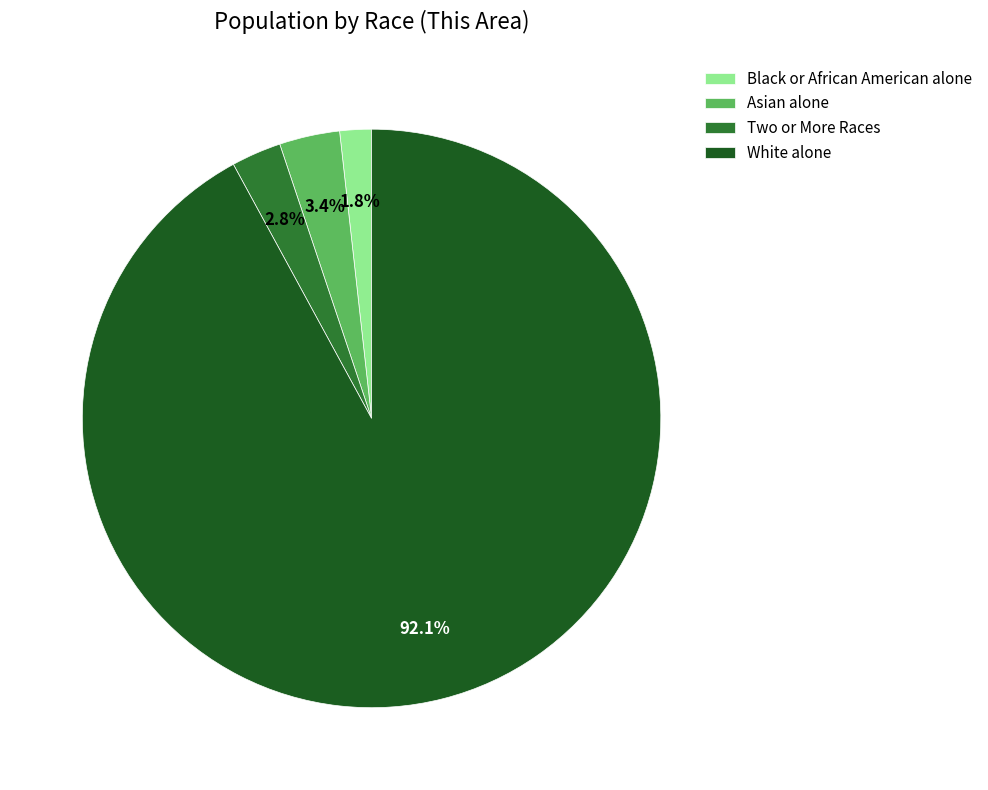

What is the smallest slice in the pie chart?

Black or African American alone